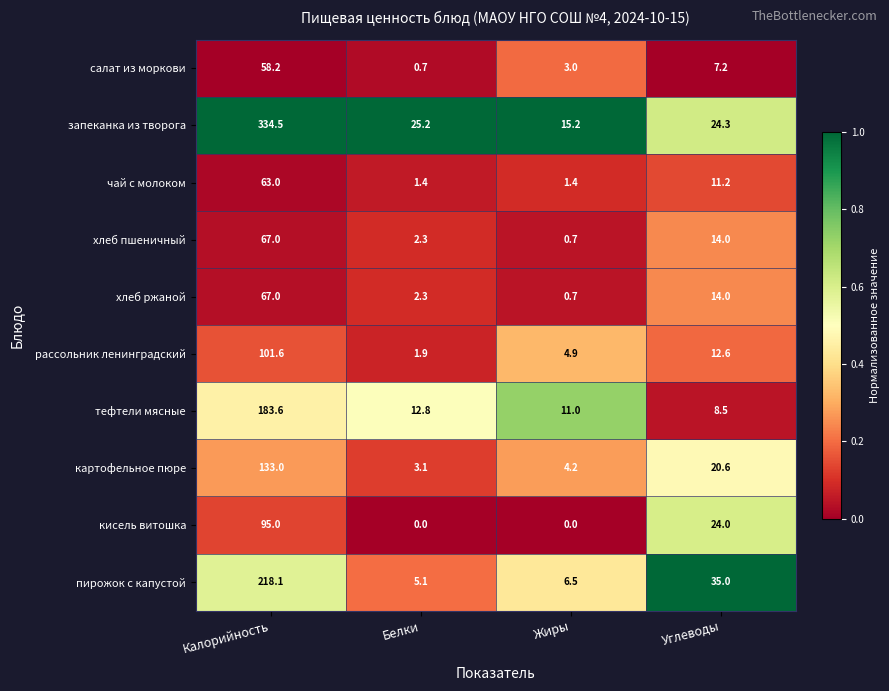

Which series has the widest spread of values?

запеканка из творога